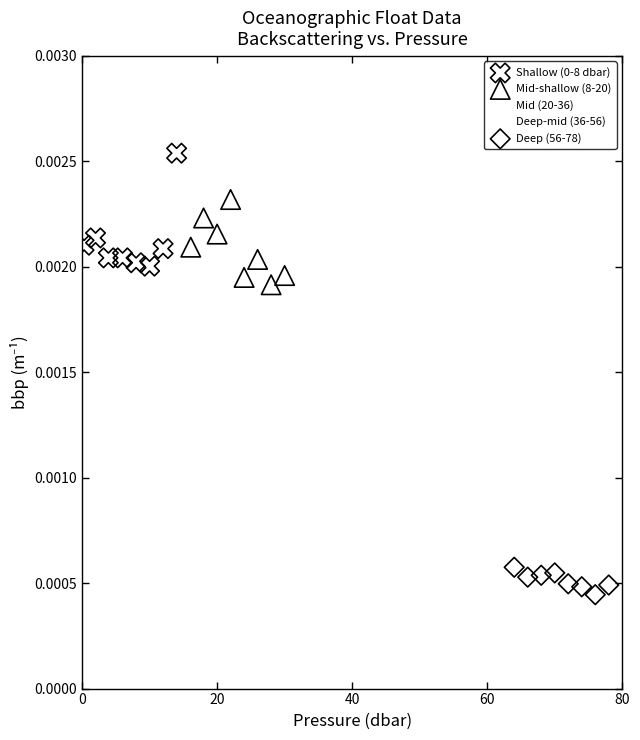

Which series reaches the minimum Y coordinate?

Deep (56-78)